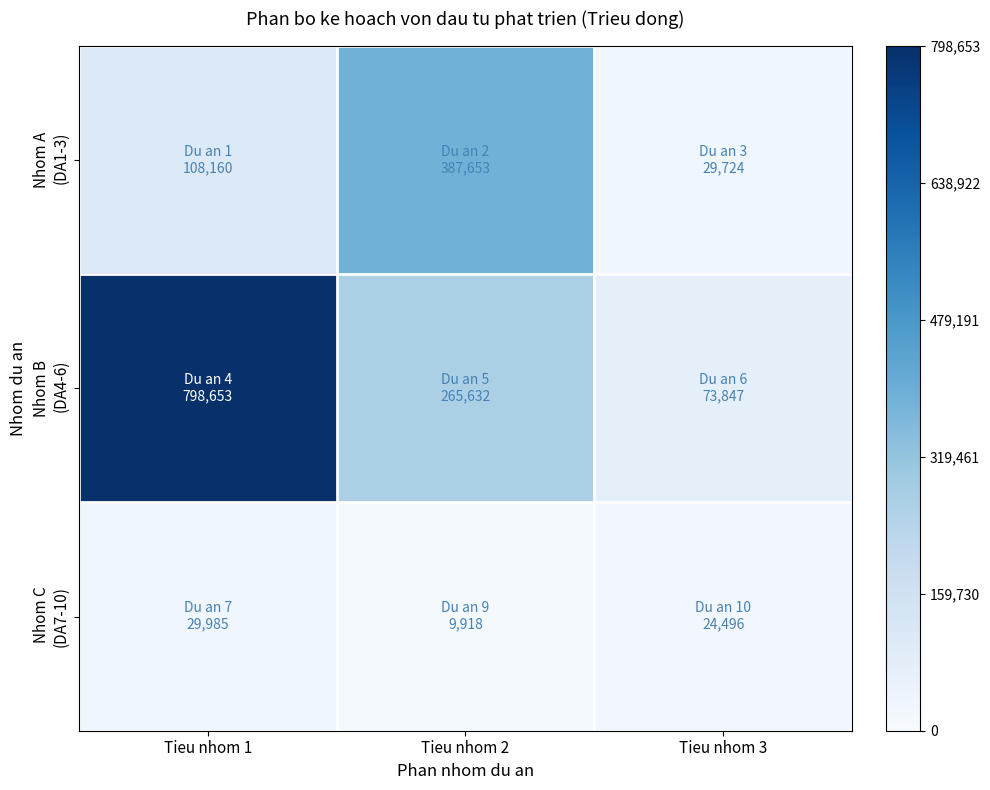

Rank the series by their average value, from highest to lowest.

Nhom B (DA4-6), Nhom A (DA1-3), Nhom C (DA7-10)